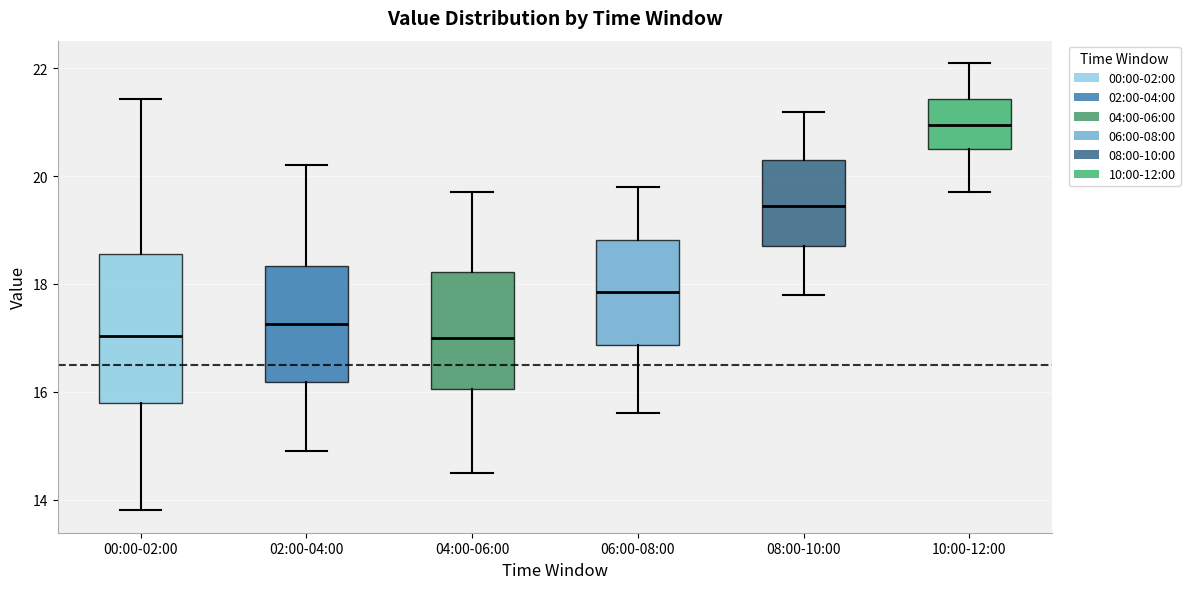

Where does the lower whisker of the box for 10:00-12:00 end on the y-axis? The values are not printed on the chart, so give them approximately, as read against the axis.

19.8